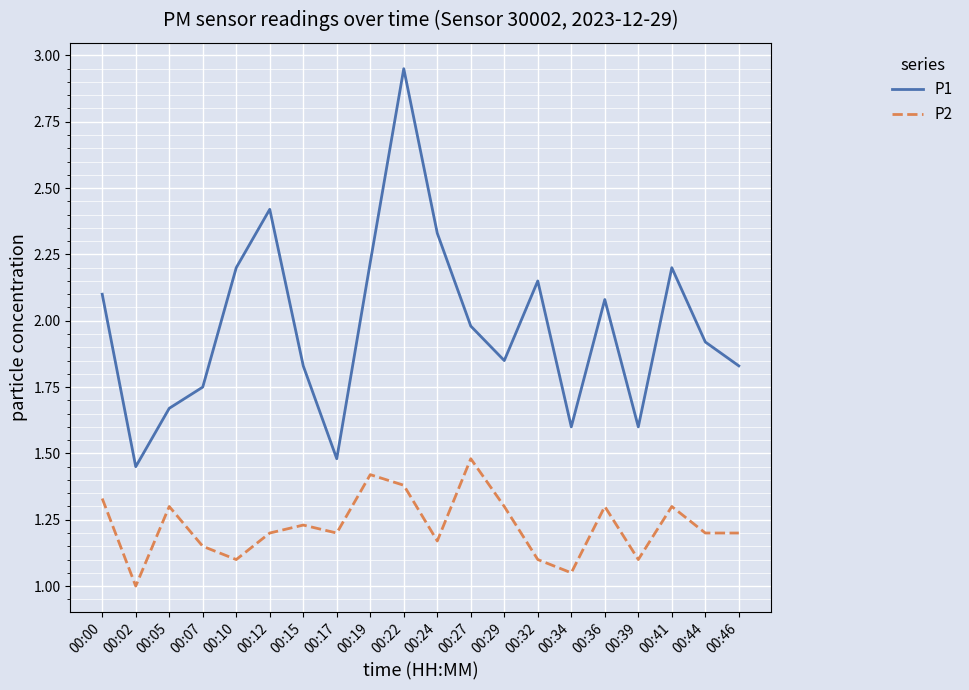

The value of P2 at 00:10 is 0.4. True or false?

False